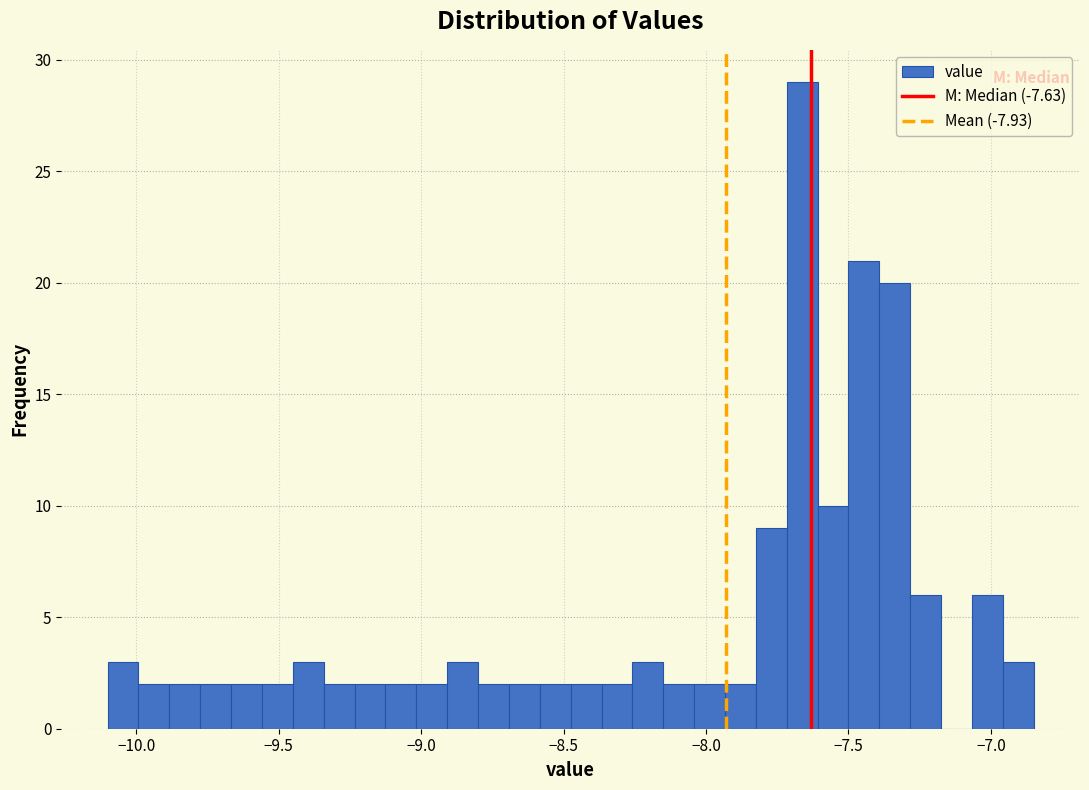

Read against the x-axis, roughly where is the centre of the tallest bar?

-7.65